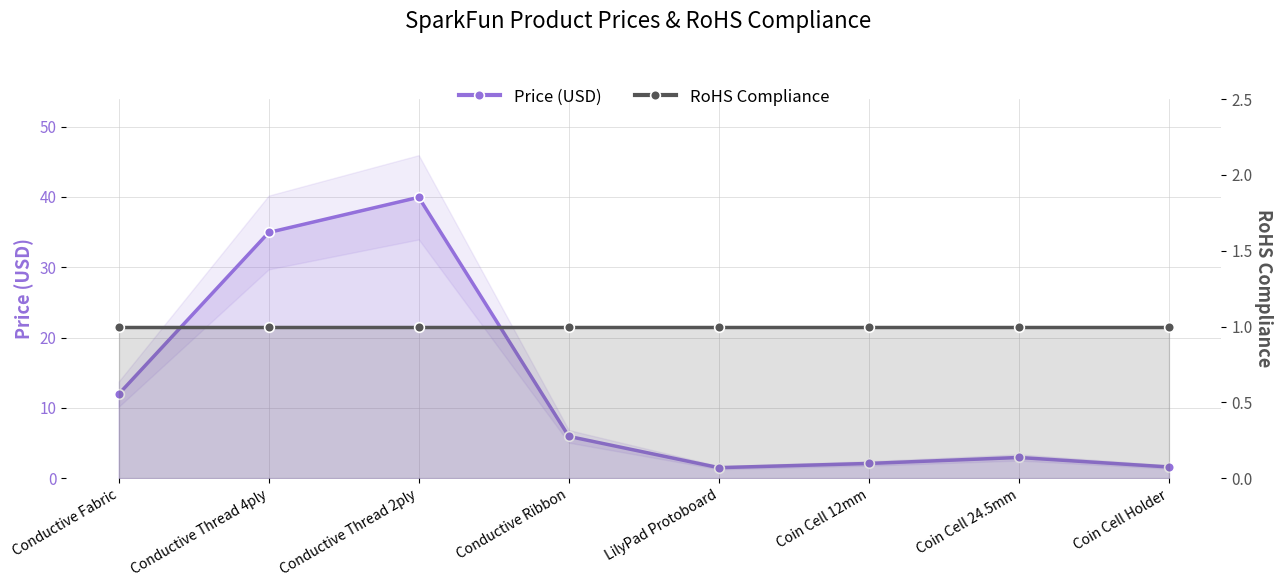

What is the spread (max minus min) of values at Coin Cell 24.5mm?

2.0